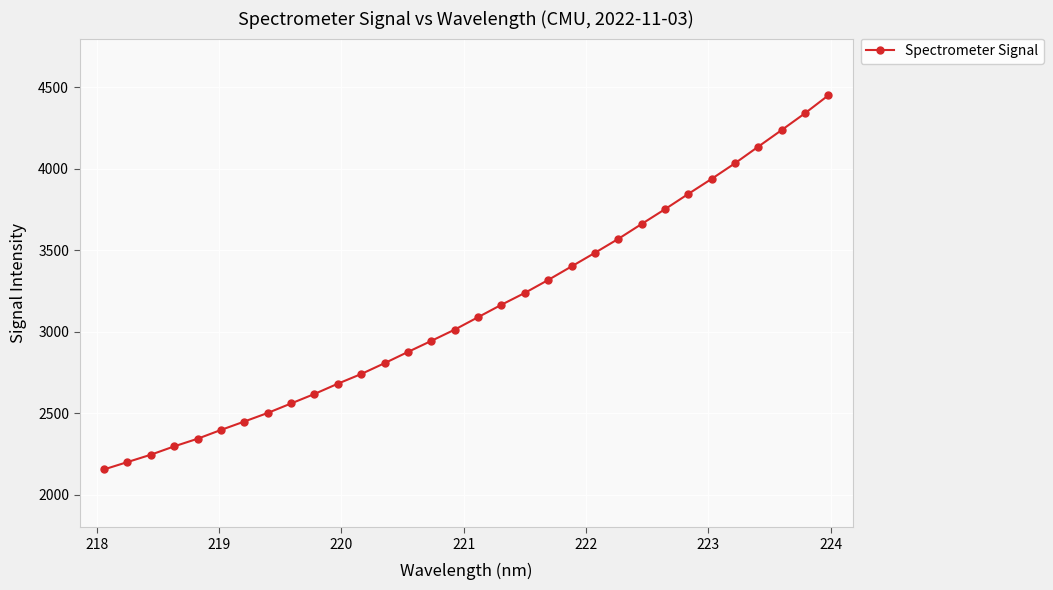

What is the smallest value displayed?

2155.0